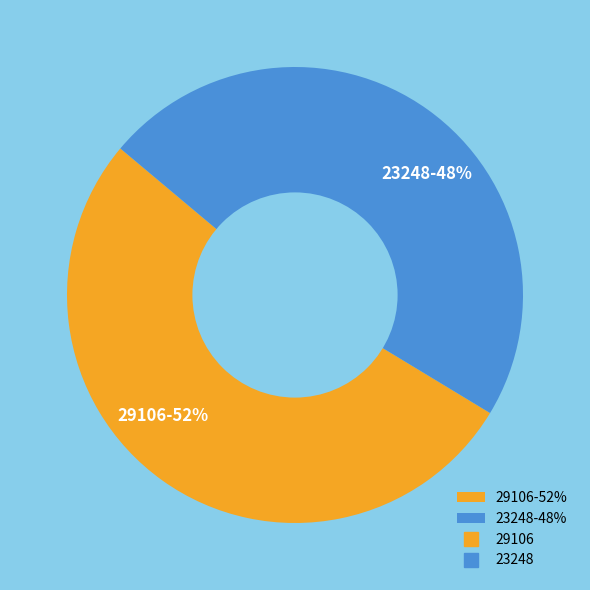

To the nearest percent, what is the average slice percentage?

50%